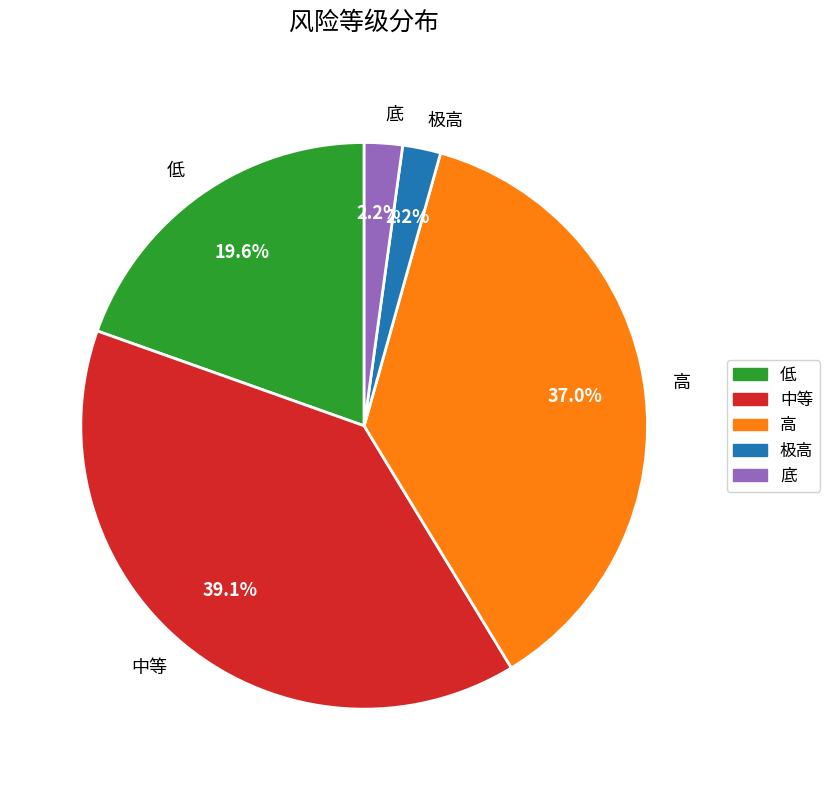

Which category has the biggest portion of the pie?

中等